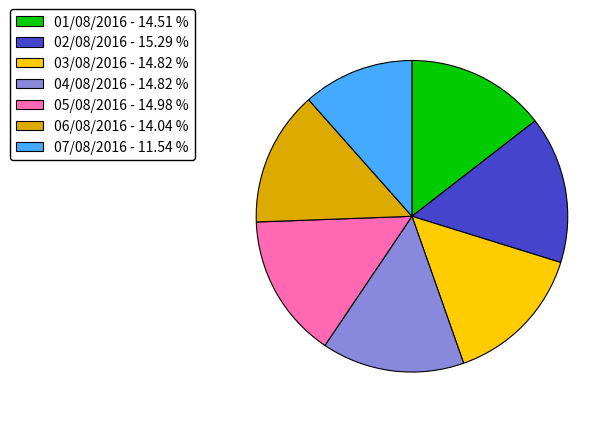

Combined, do 01/08/2016 and 05/08/2016 account for over 50%?

No